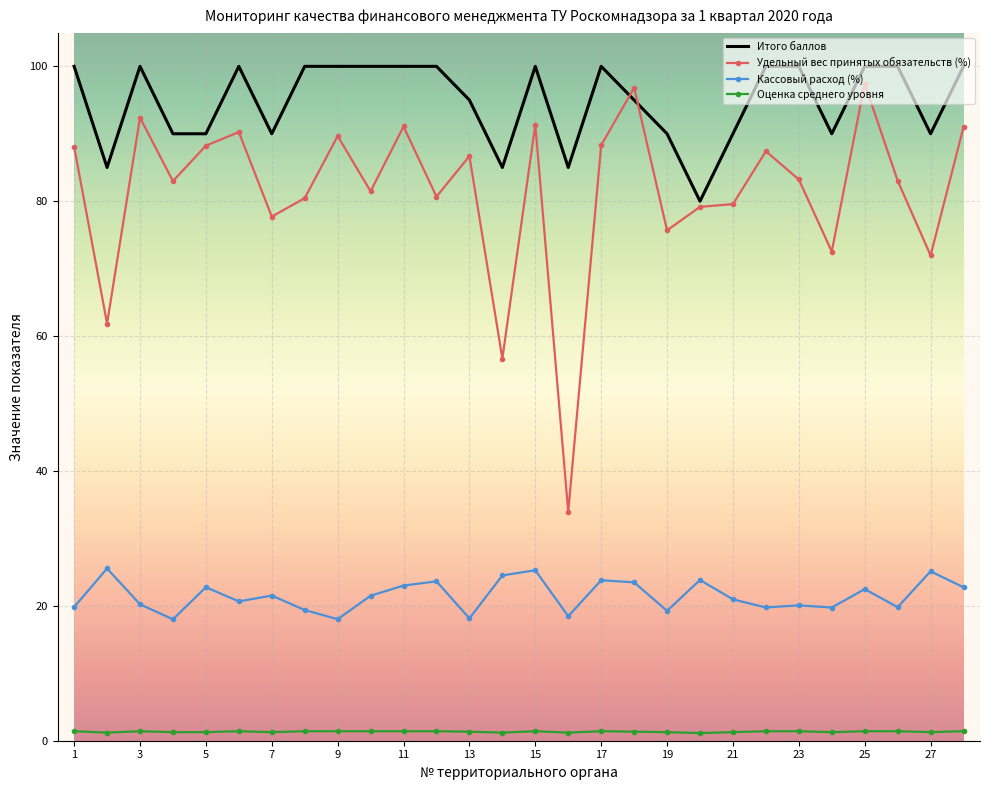

Which series has the widest spread of values?

Удельный вес принятых обязательств (%)